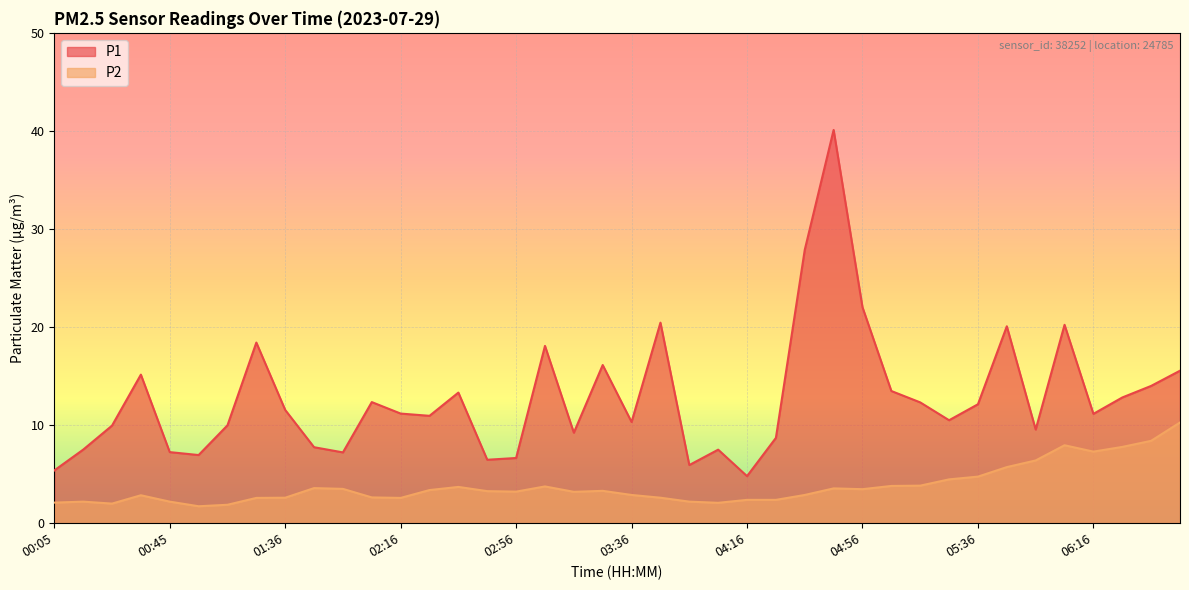

Reading left to right, extract all data points from this chart.

P1: 00:05=5.4	00:15=7.5	00:25=9.9	00:35=15.2	00:45=7.2	00:55=7.0	01:05=10.0	01:25=18.4	01:36=11.6	01:46=7.8	01:56=7.2	02:06=12.3	02:16=11.2	02:26=10.9	02:36=13.3	02:46=6.5	02:56=6.7	03:06=18.1	03:16=9.2	03:26=16.1	03:36=10.3	03:46=20.4	03:56=5.9	04:06=7.5	04:16=4.8	04:26=8.7	04:36=27.9	04:46=40.1	04:56=22.0	05:06=13.5	05:16=12.3	05:26=10.5	05:36=12.1	05:46=20.1	05:56=9.6	06:06=20.2	06:16=11.2	06:26=12.8	06:36=14.0	06:46=15.6
P2: 00:05=2.1	00:15=2.2	00:25=2.0	00:35=2.9	00:45=2.2	00:55=1.7	01:05=1.9	01:25=2.6	01:36=2.6	01:46=3.6	01:56=3.5	02:06=2.6	02:16=2.6	02:26=3.4	02:36=3.7	02:46=3.3	02:56=3.2	03:06=3.8	03:16=3.2	03:26=3.3	03:36=2.9	03:46=2.6	03:56=2.2	04:06=2.1	04:16=2.4	04:26=2.4	04:36=2.9	04:46=3.5	04:56=3.5	05:06=3.8	05:16=3.8	05:26=4.5	05:36=4.8	05:46=5.7	05:56=6.4	06:06=8.0	06:16=7.3	06:26=7.8	06:36=8.4	06:46=10.3